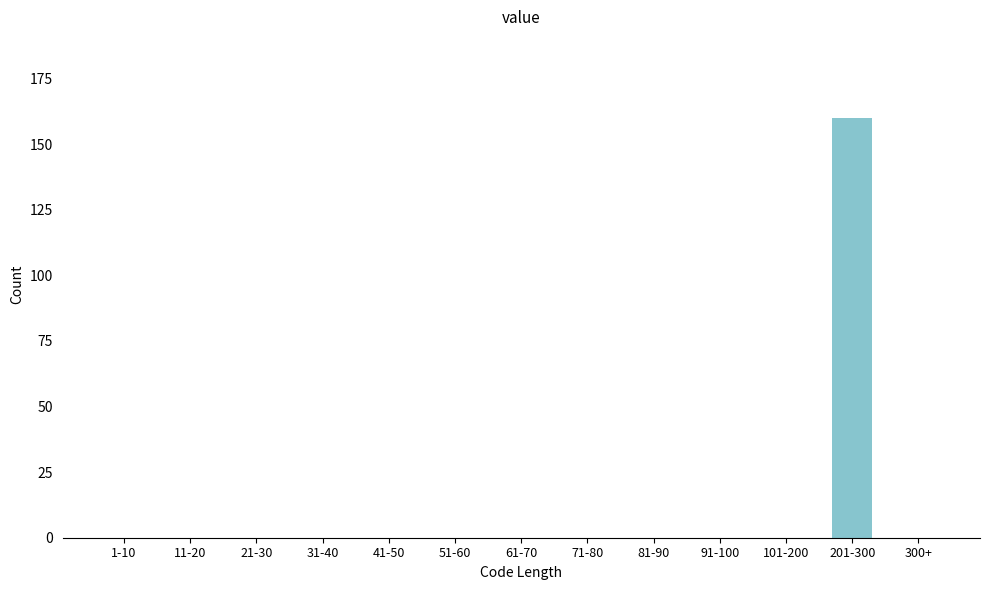

Reading right to left, list all the values displayed in this chart.

300+=0	201-300=160	101-200=0	91-100=0	81-90=0	71-80=0	61-70=0	51-60=0	41-50=0	31-40=0	21-30=0	11-20=0	1-10=0